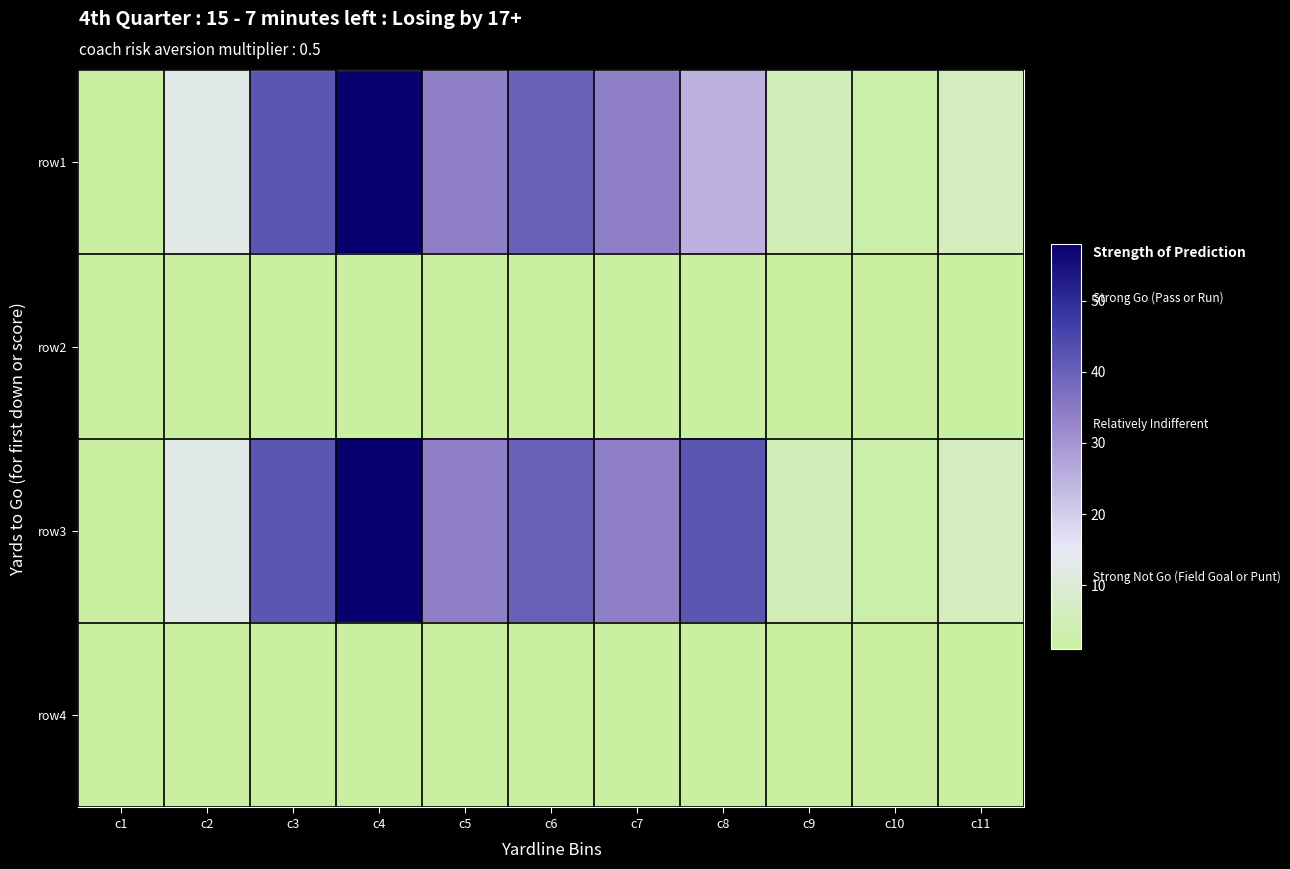

Which series has the widest spread of values?

row1